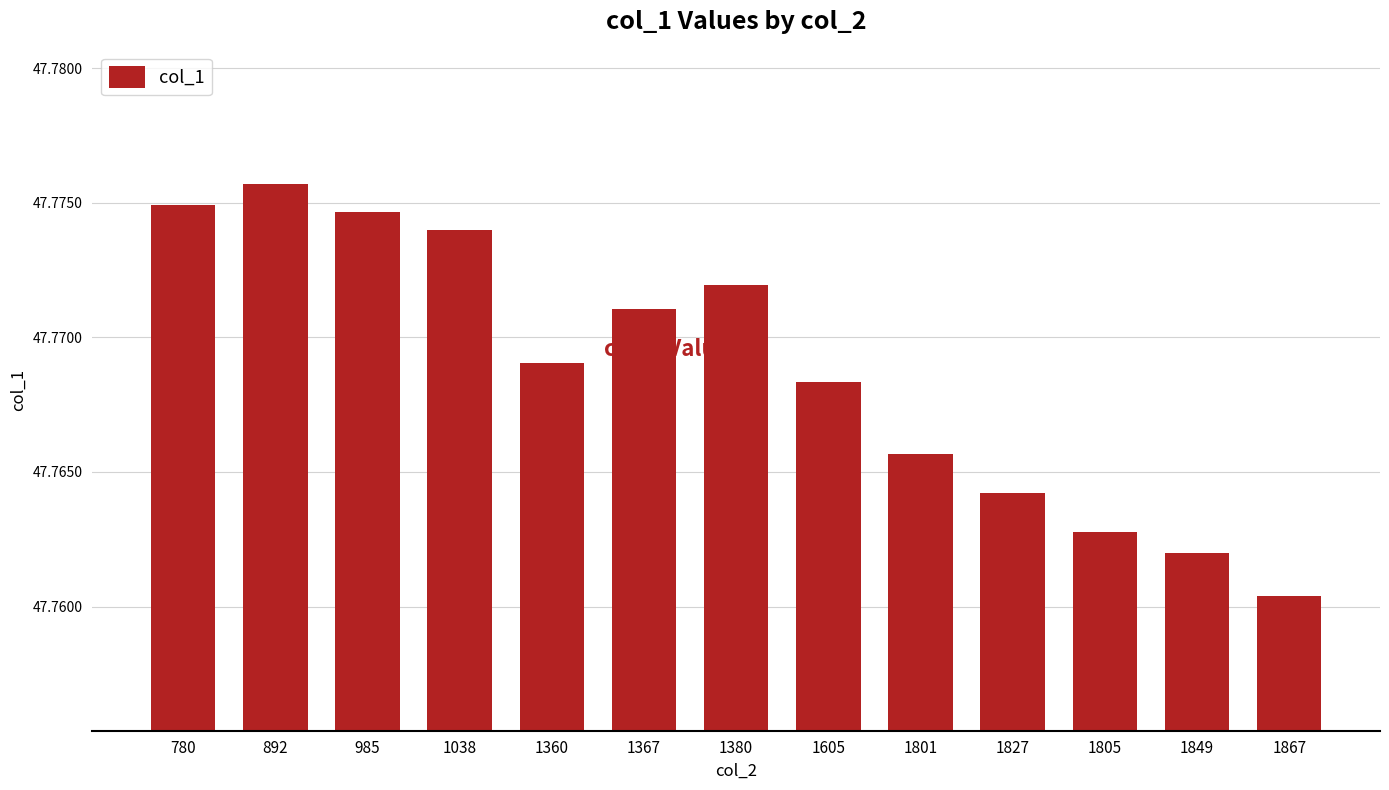

What is the sum of all values?

621.0